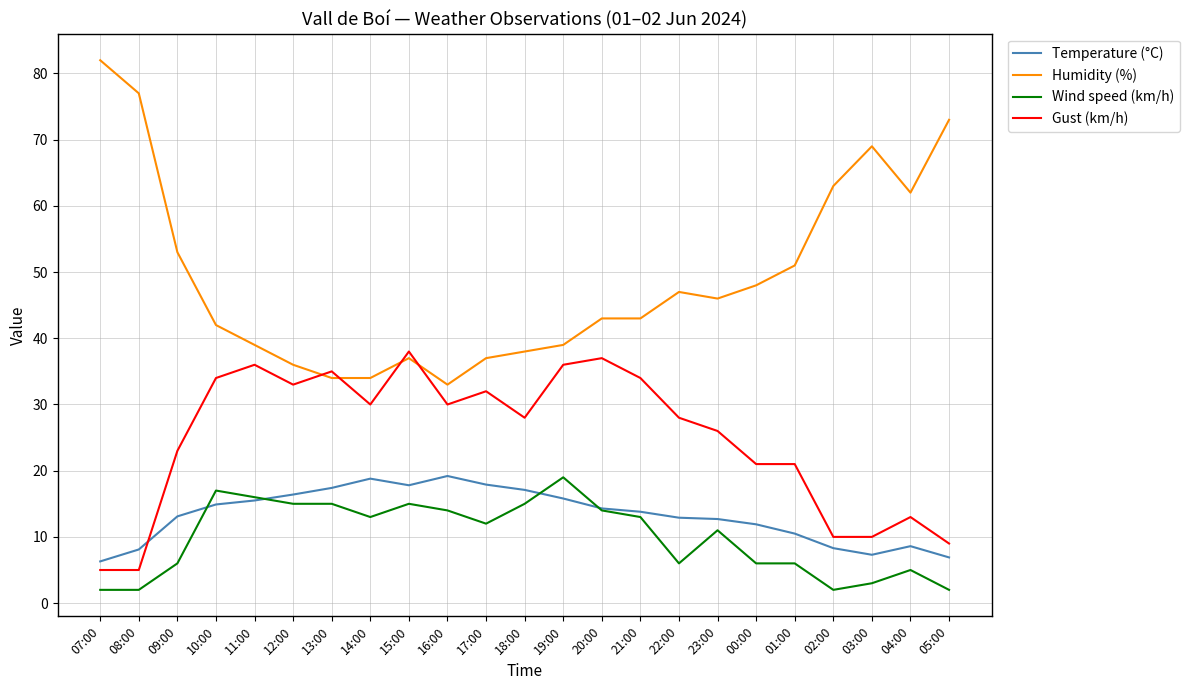

Which series has the largest range (max minus min)?

Humidity (%)